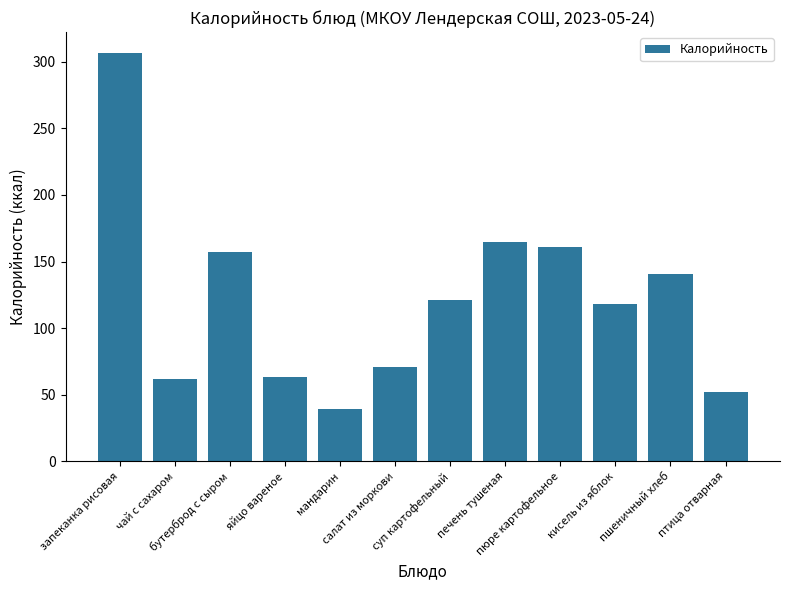

What is the difference between the values at пшеничный хлеб and чай с сахаром?

79.0